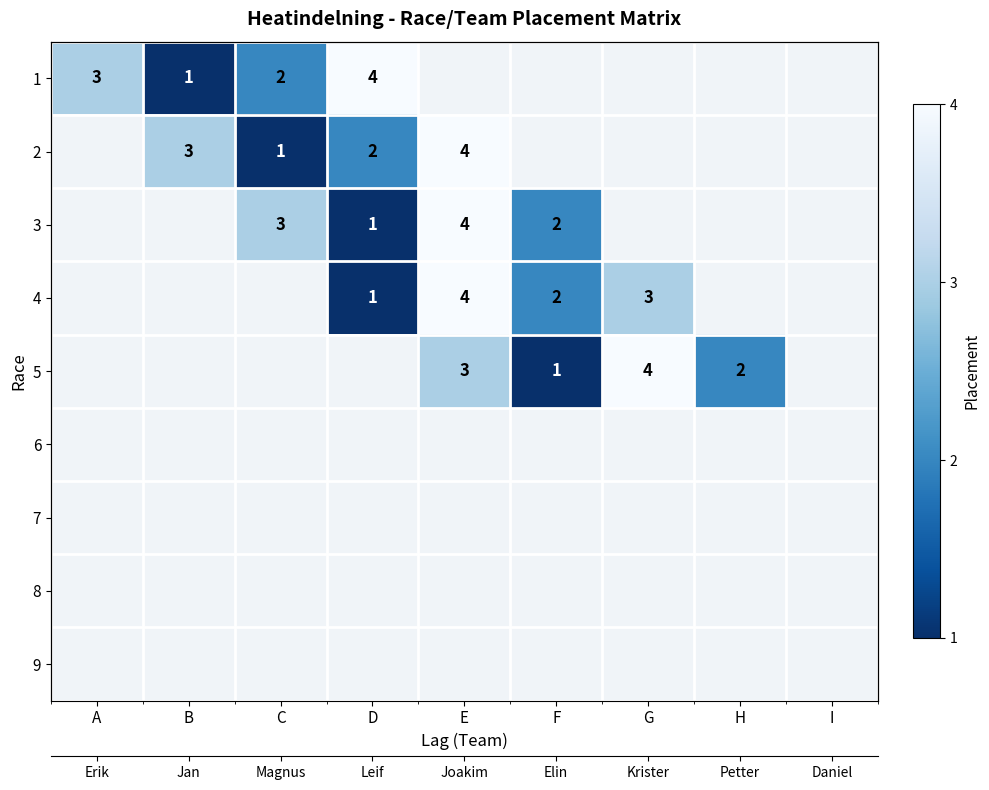

How many distinct data groups are displayed?

9